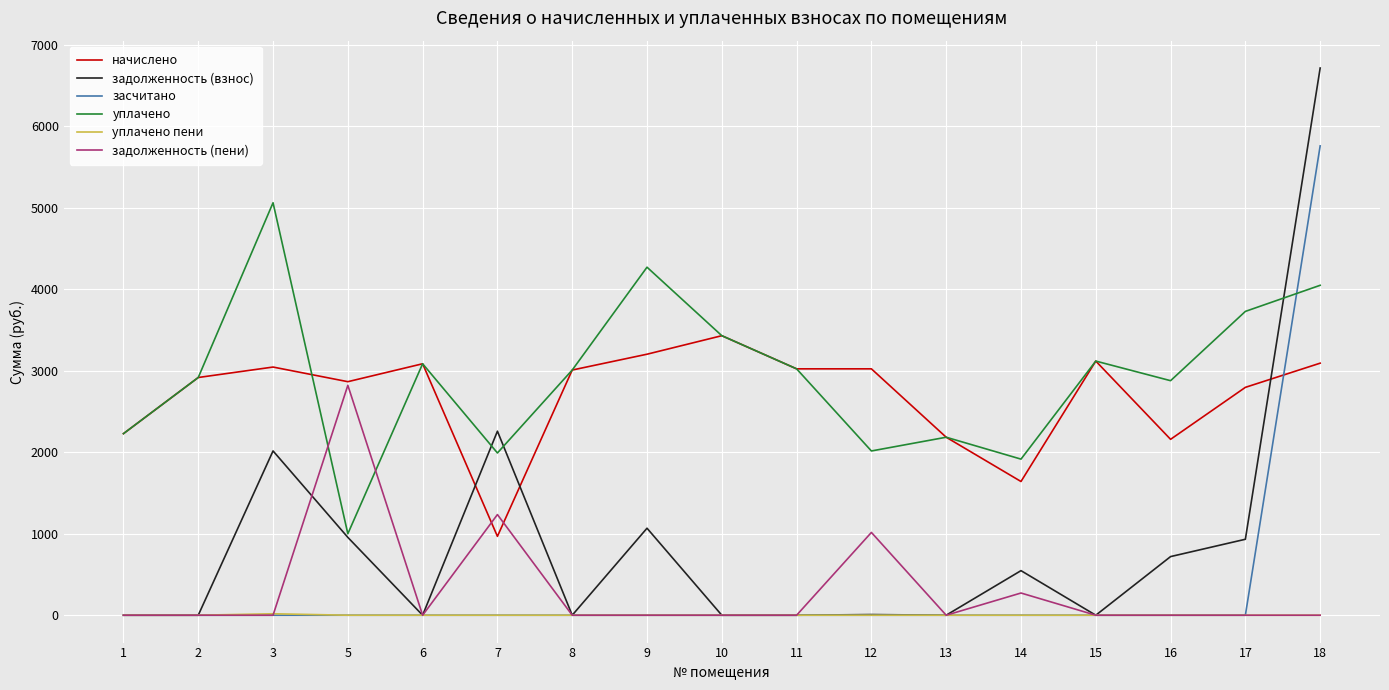

What is the difference between the highest and lowest values at 6?

3086.8